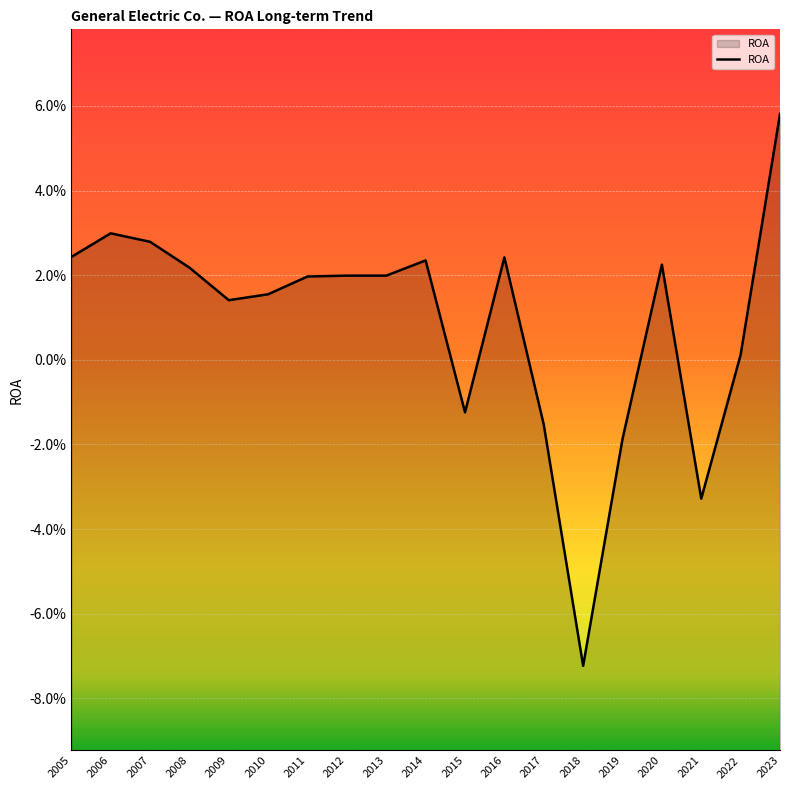

Reading right to left, what are all the values shown in this chart?

0.1	0.0	-0.0	0.0	-0.0	-0.1	-0.0	0.0	-0.0	0.0	0.0	0.0	0.0	0.0	0.0	0.0	0.0	0.0	0.0